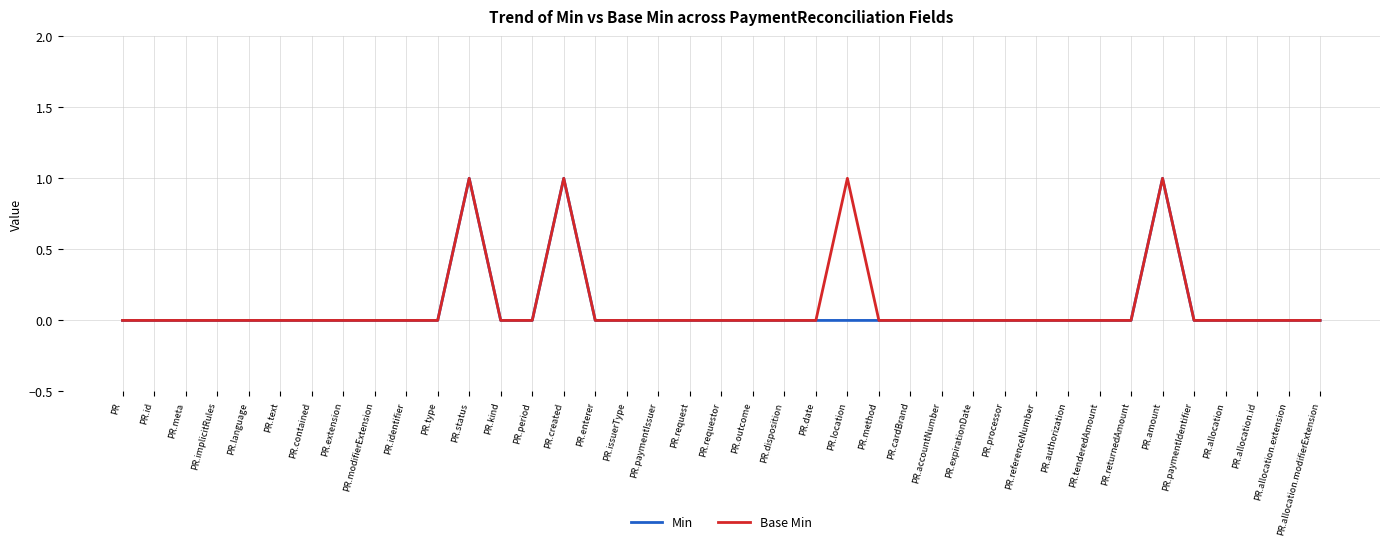

What position from the right is PR.enterer?

24